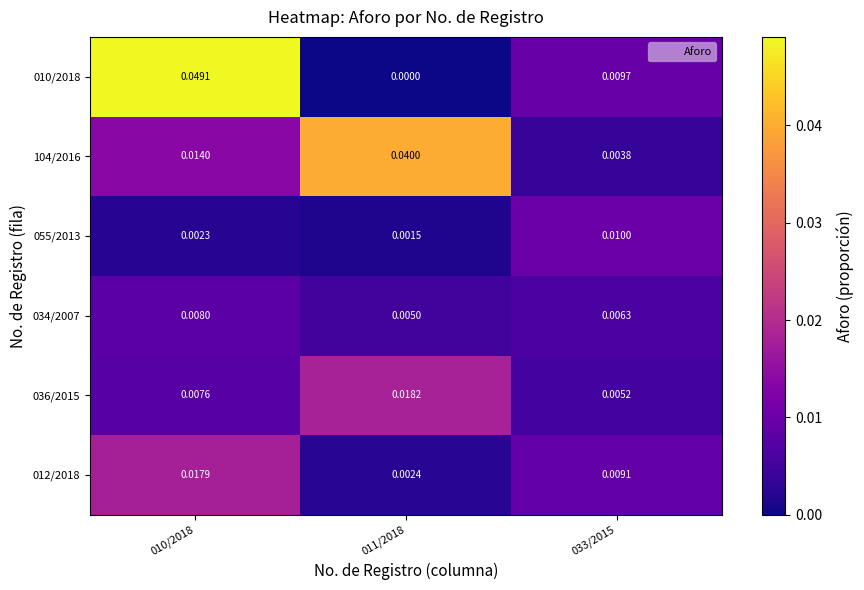

Is the value of 055/2013 at 011/2018 greater than the value of 010/2018 at 011/2018?

Yes